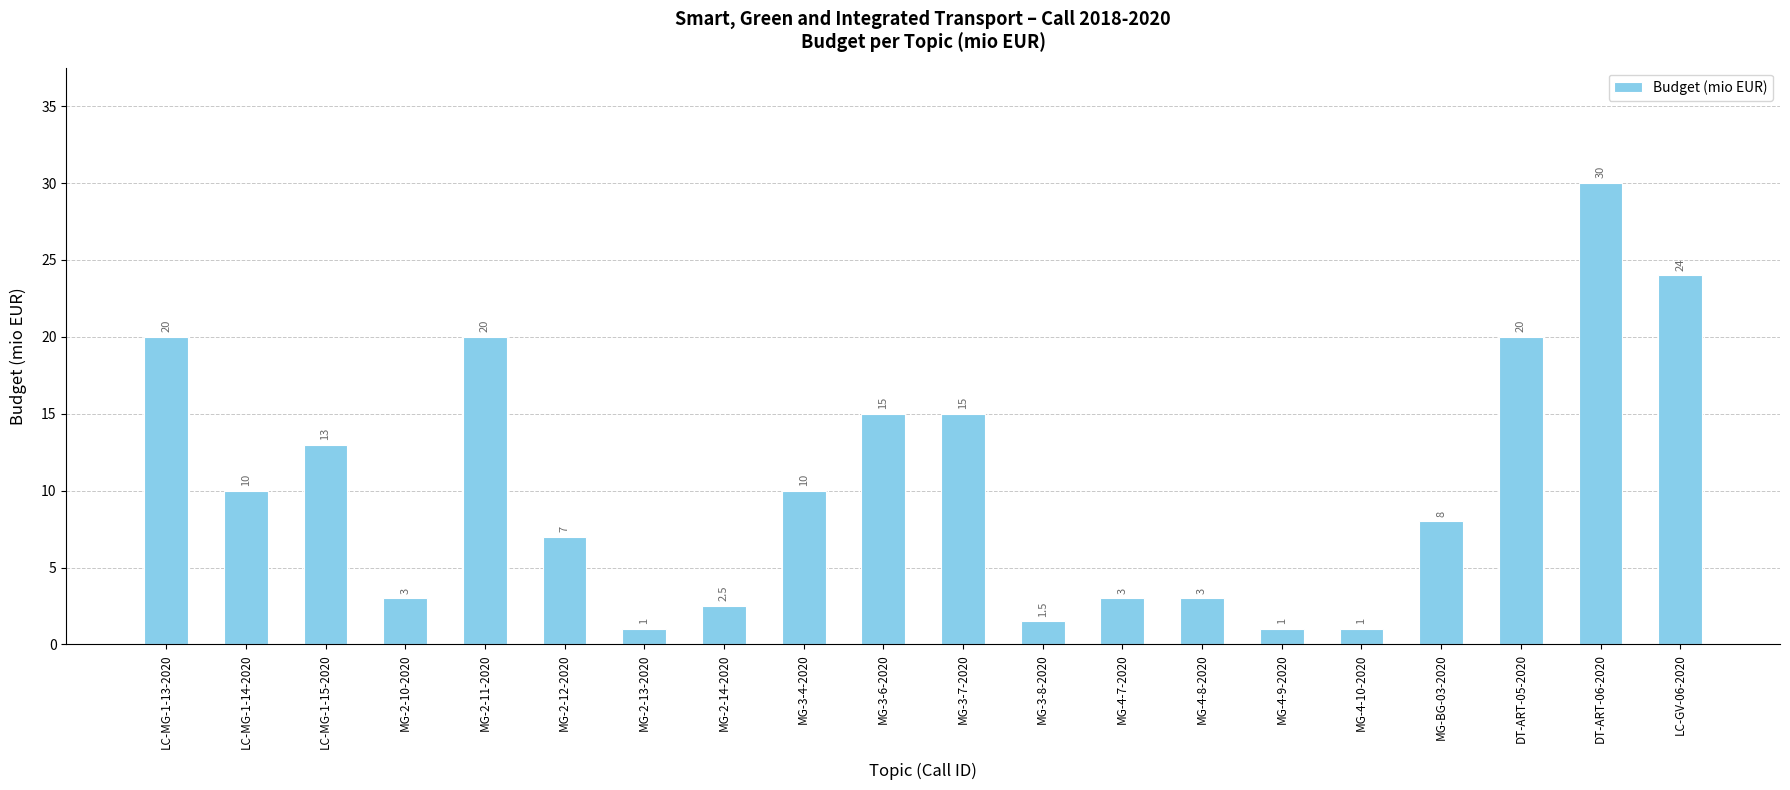

What is the greatest value displayed?

30.0